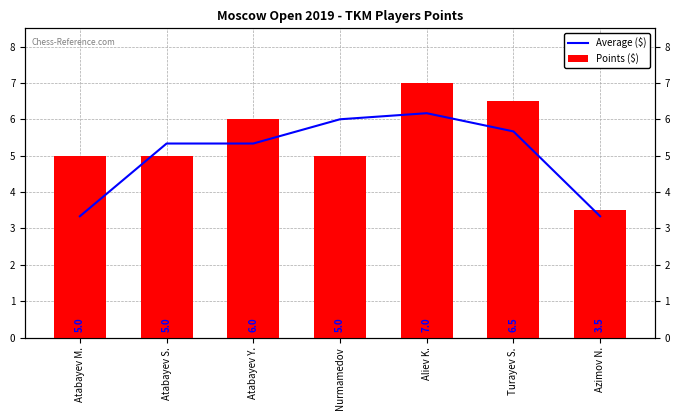

At which label is Points ($) closest to 5?

Atabayev M.